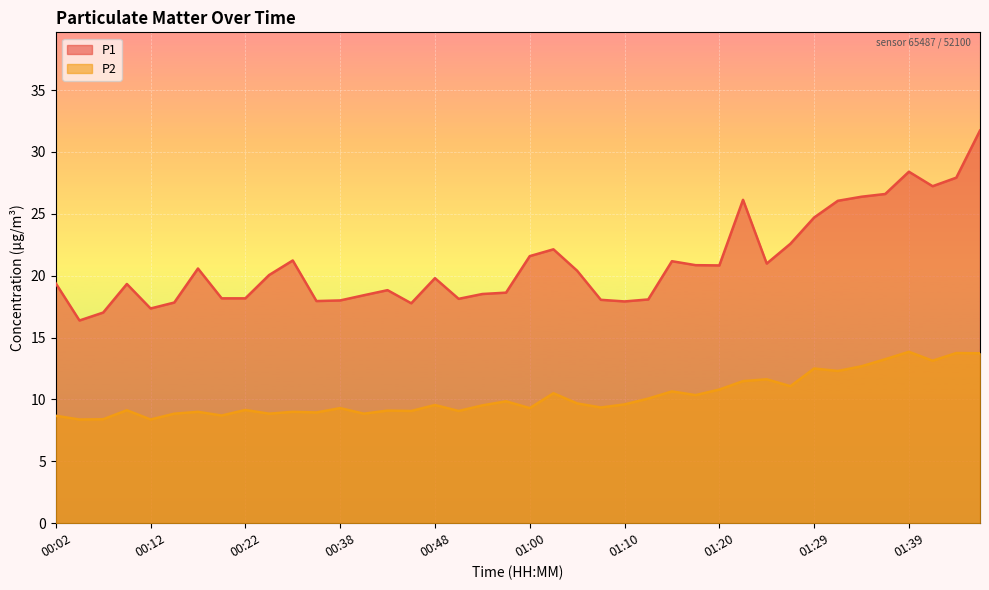

Where is the first local minimum for P1?

00:04